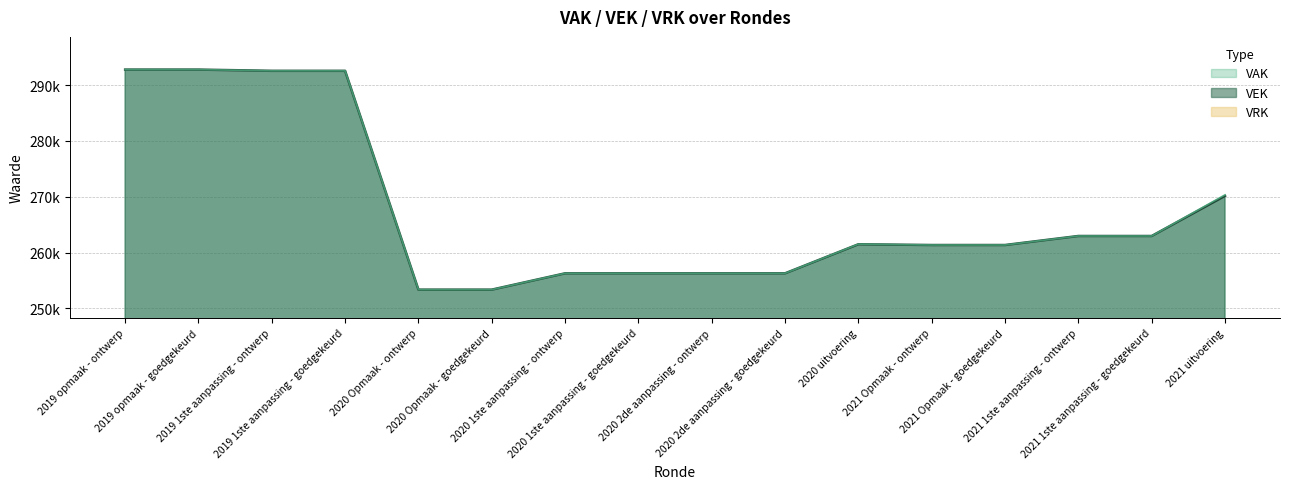

Reading right to left, list all the values displayed in this chart.

2021 uitvoering=270157	2021 1ste aanpassing - goedgekeurd=262977	2021 1ste aanpassing - ontwerp=262977	2021 Opmaak - goedgekeurd=261362	2021 Opmaak - ontwerp=261362	2020 uitvoering=261496	2020 2de aanpassing - goedgekeurd=256293	2020 2de aanpassing - ontwerp=256293	2020 1ste aanpassing - goedgekeurd=256293	2020 1ste aanpassing - ontwerp=256293	2020 Opmaak - goedgekeurd=253371	2020 Opmaak - ontwerp=253371	2019 1ste aanpassing - goedgekeurd=292553	2019 1ste aanpassing - ontwerp=292553	2019 opmaak - goedgekeurd=292773	2019 opmaak - ontwerp=292773